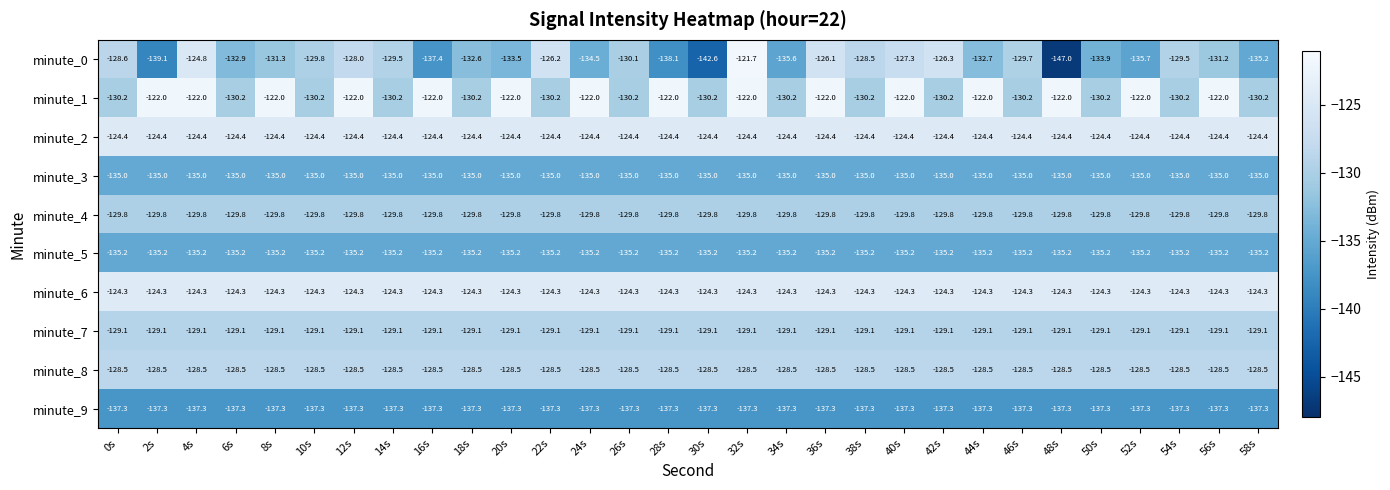

The value of minute_8 at 16s is -225.7. True or false?

False